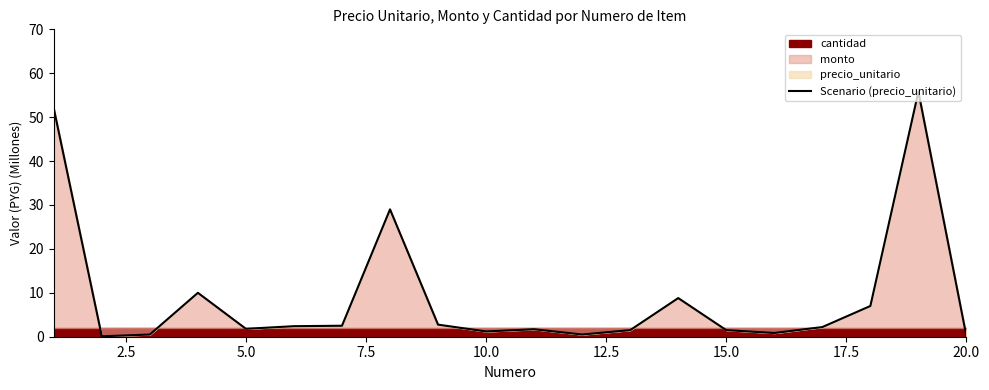

Reading left to right, transcribe all the data shown in this chart.

52.0	0.1	0.5	10.0	1.8	2.4	2.5	29.0	2.8	1.2	1.7	0.5	1.5	8.8	1.5	0.8	2.2	7.0	55.8	0.1